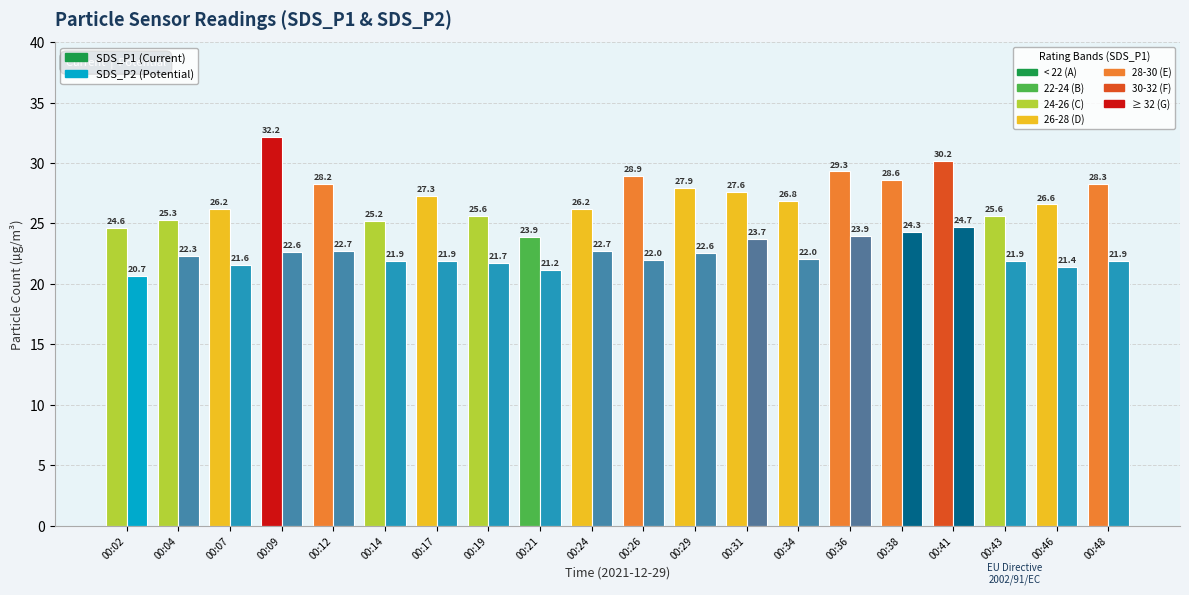

How many bars are there in total?

40